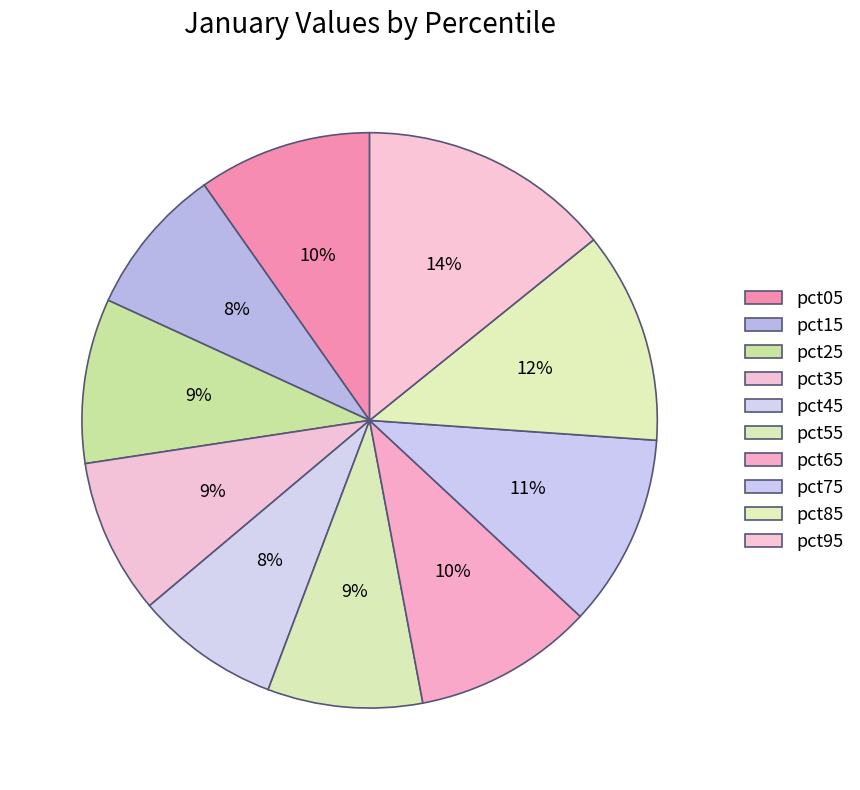

Count the number of slices in the pie.

10